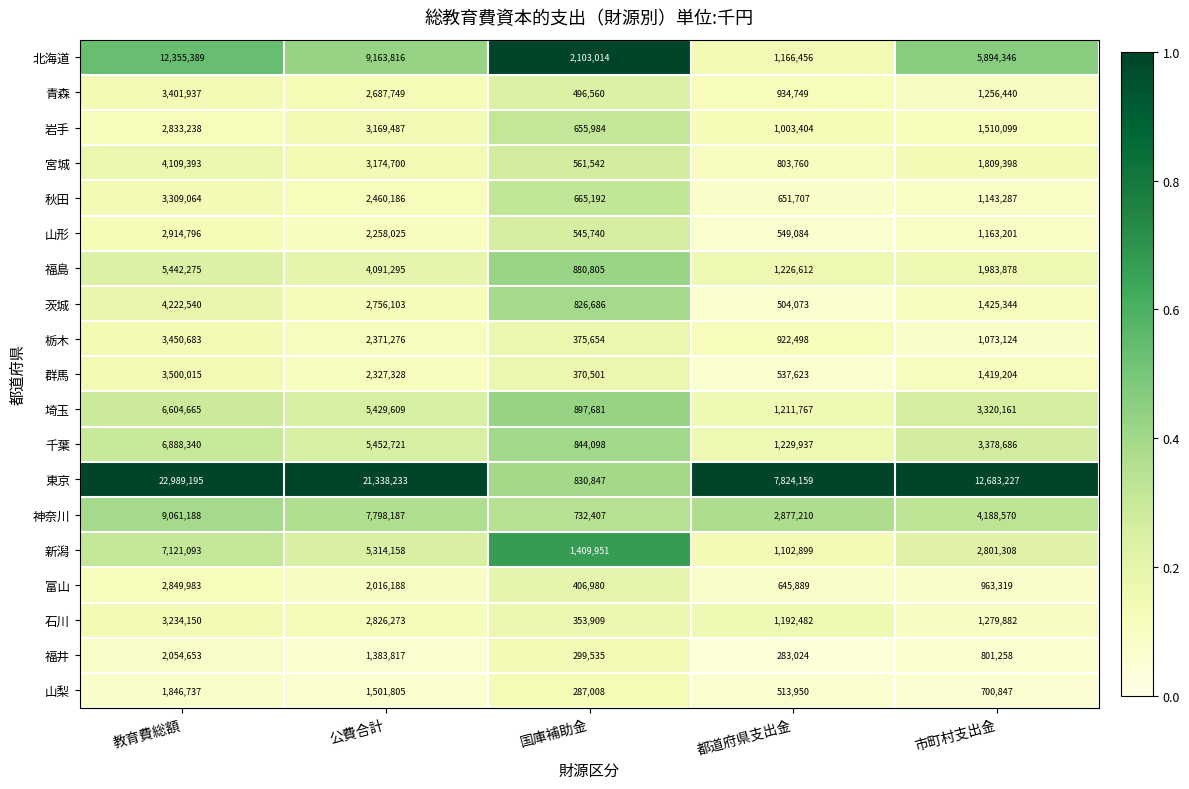

What is the difference between the maximum and minimum values in the 岩手 series?

2513503